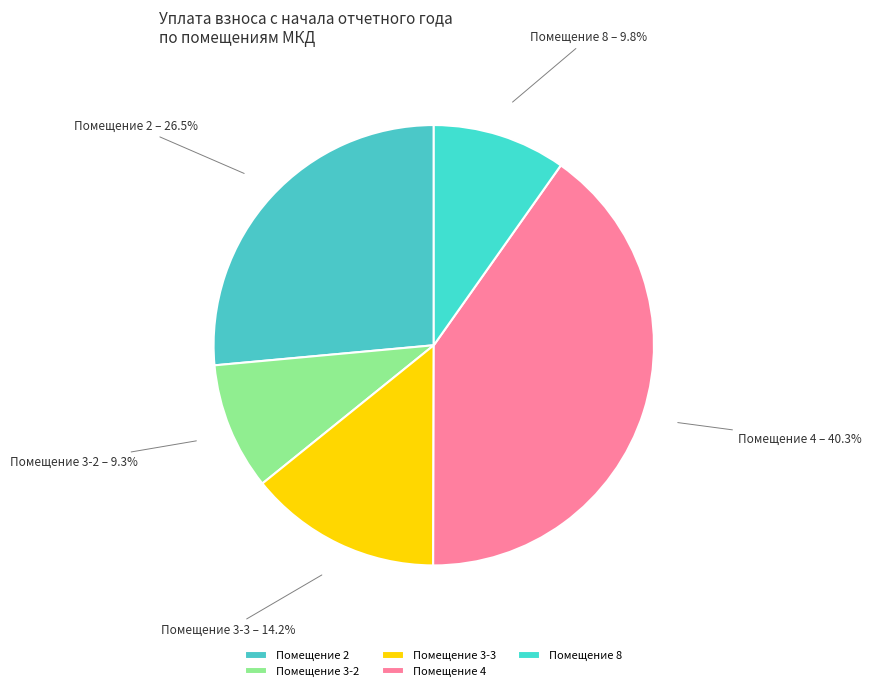

Which has a higher value, Помещение 8 or Помещение 4?

Помещение 4